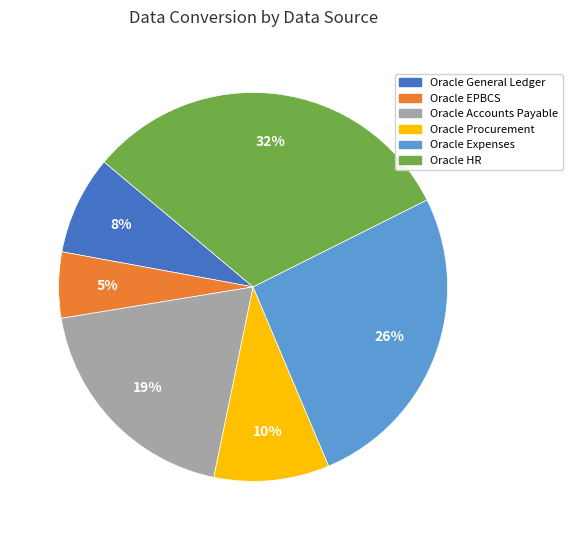

Is there any slice that represents more than half of the pie?

No